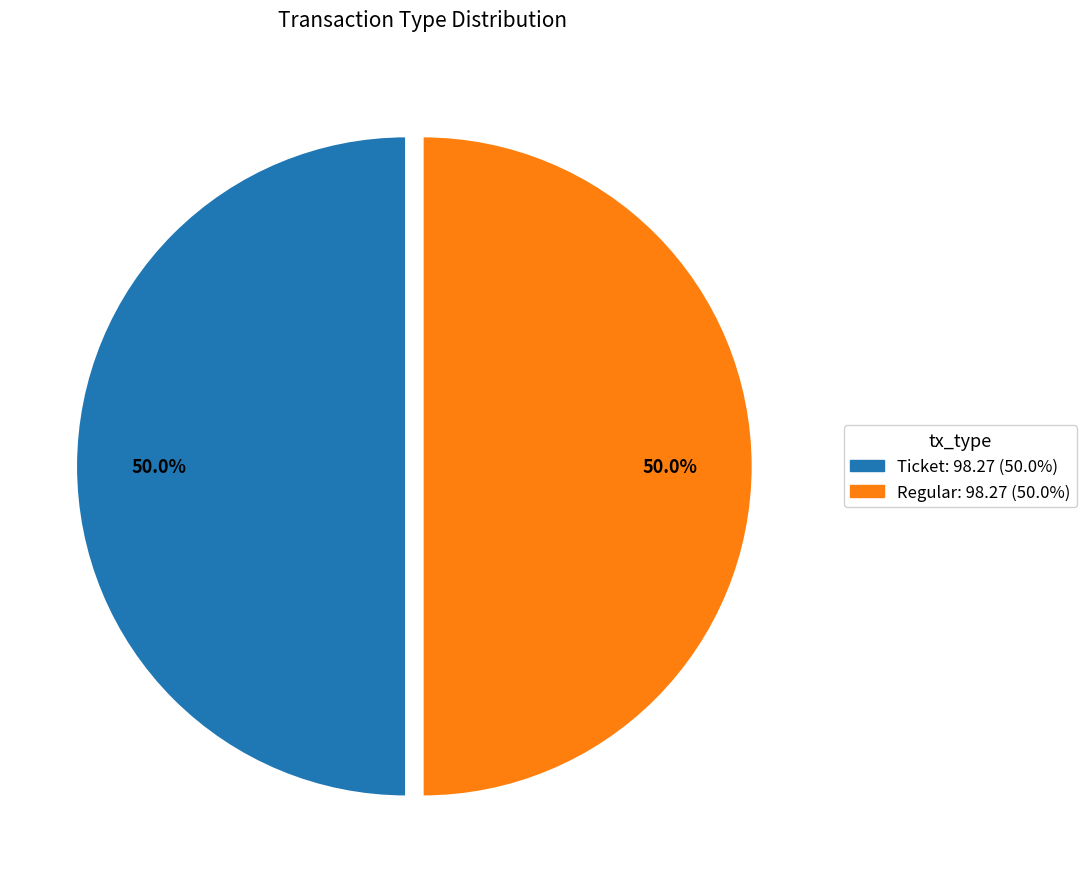

To the nearest percent, what is the difference between the Regular and Ticket slice percentages?

0%